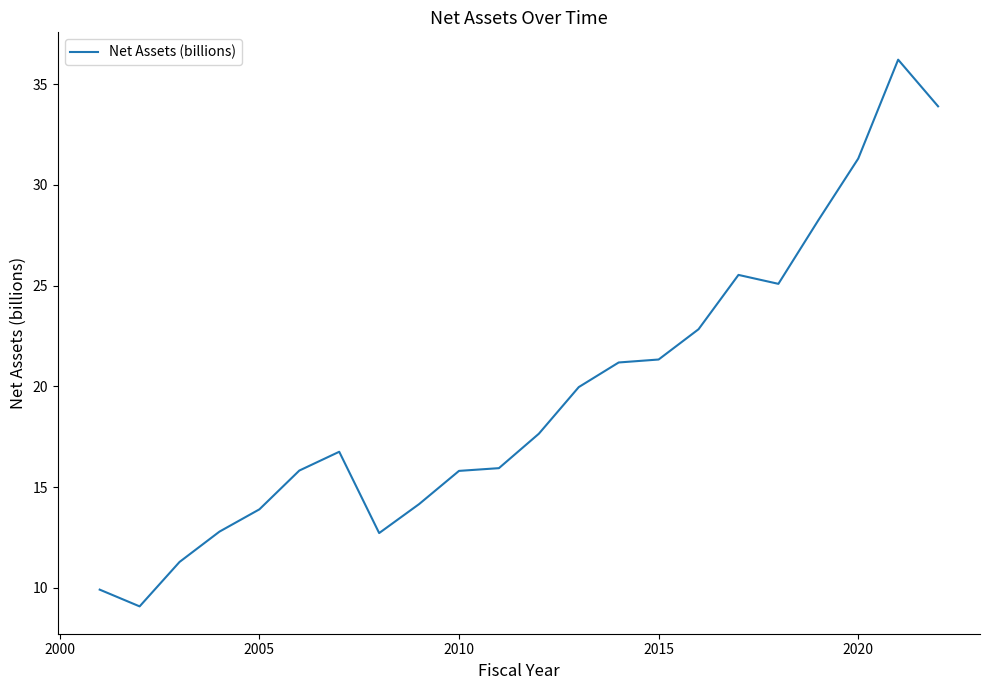

What is the difference between the maximum and minimum values?

27.1